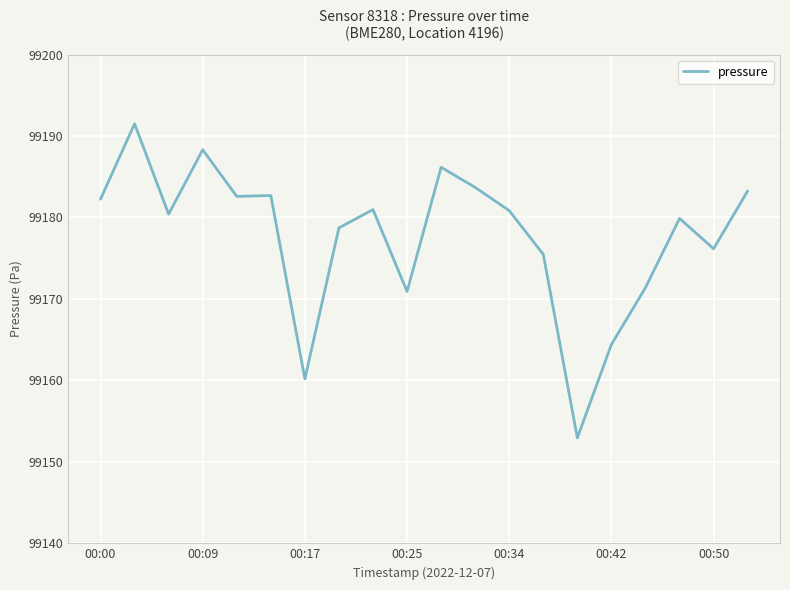

What is the maximum value shown in the chart?

99191.5